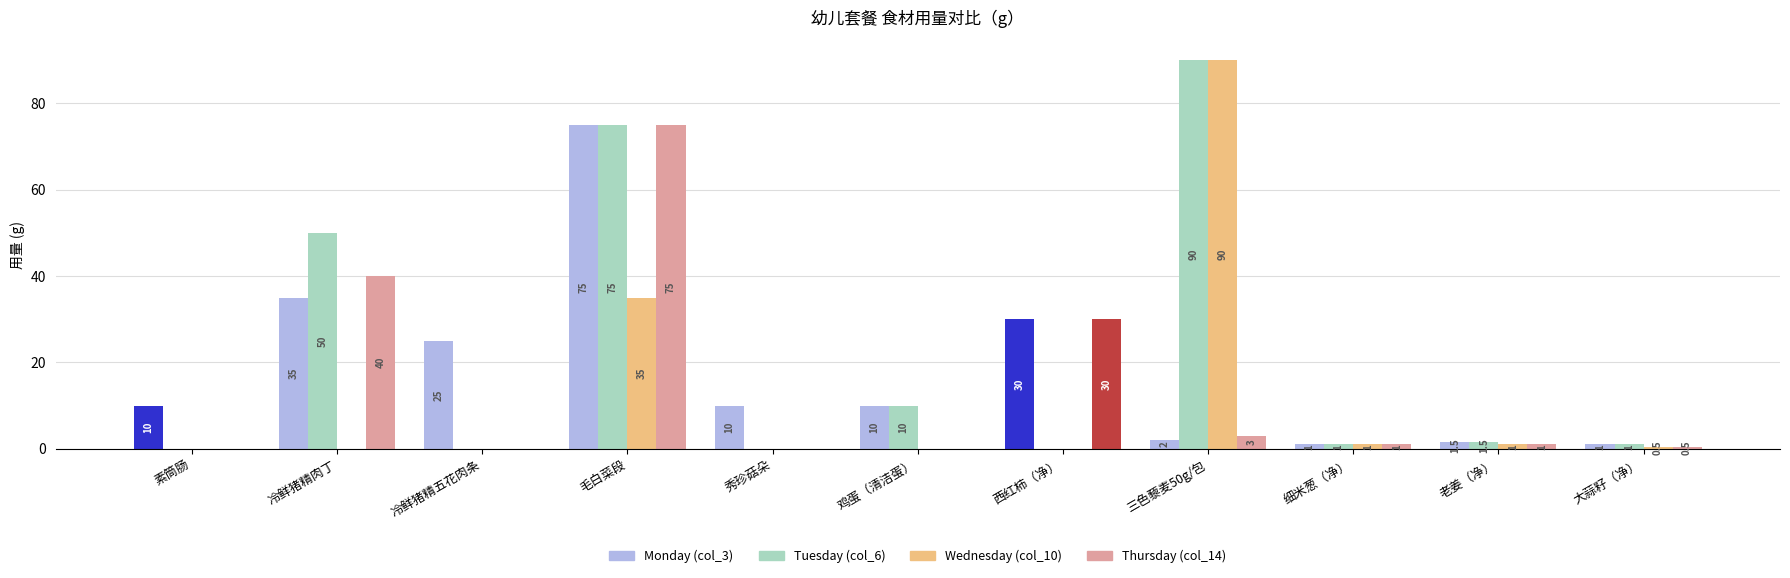

What is the total value across all series at 细米葱（净）?

4.0